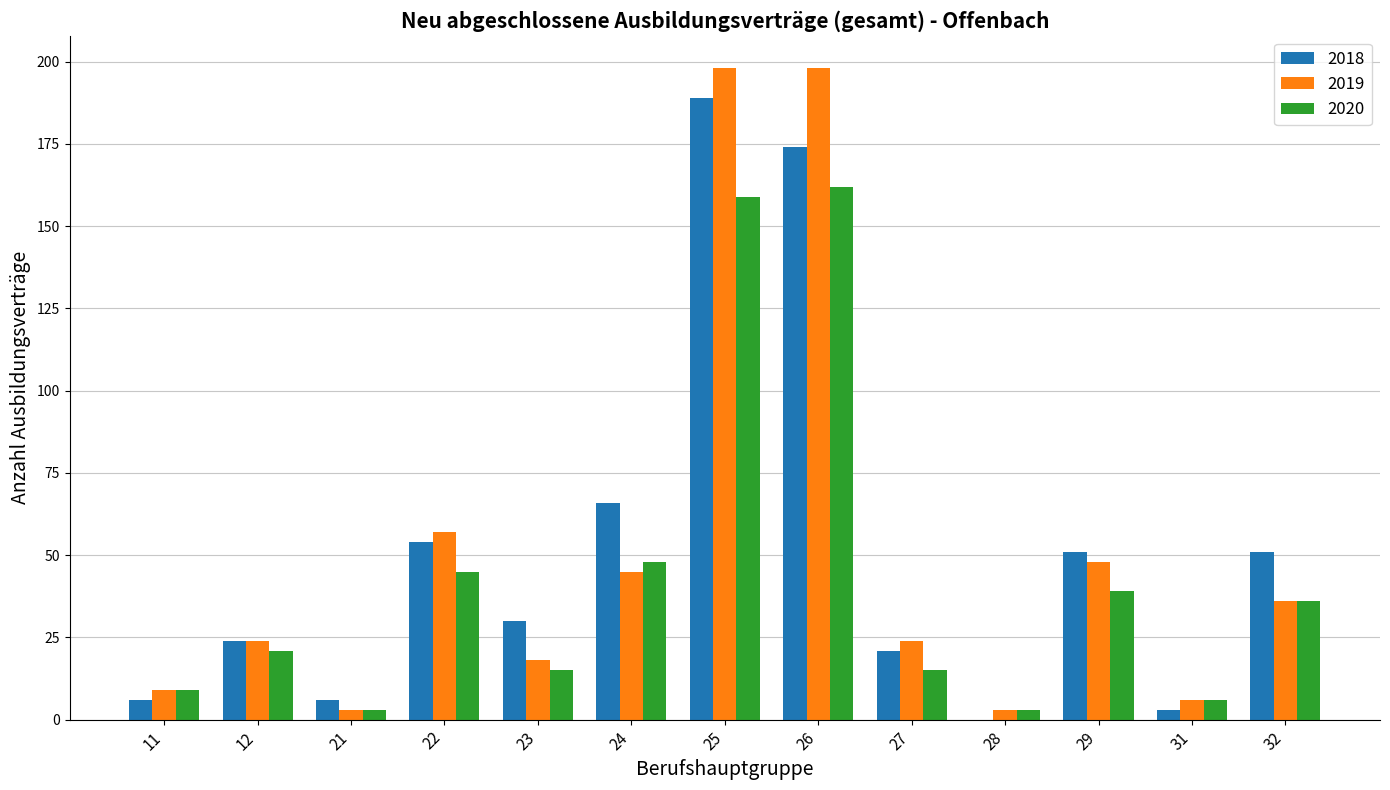

Which category has the highest value in the 2018 series?

25